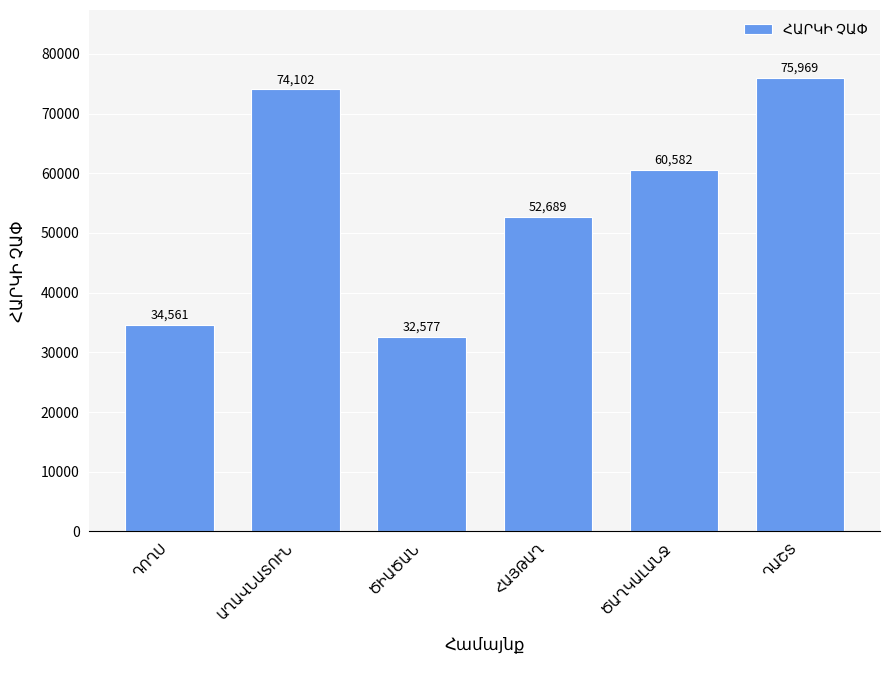

Reading left to right, what are all the values shown in this chart?

34561	74102	32577	52689	60582	75969